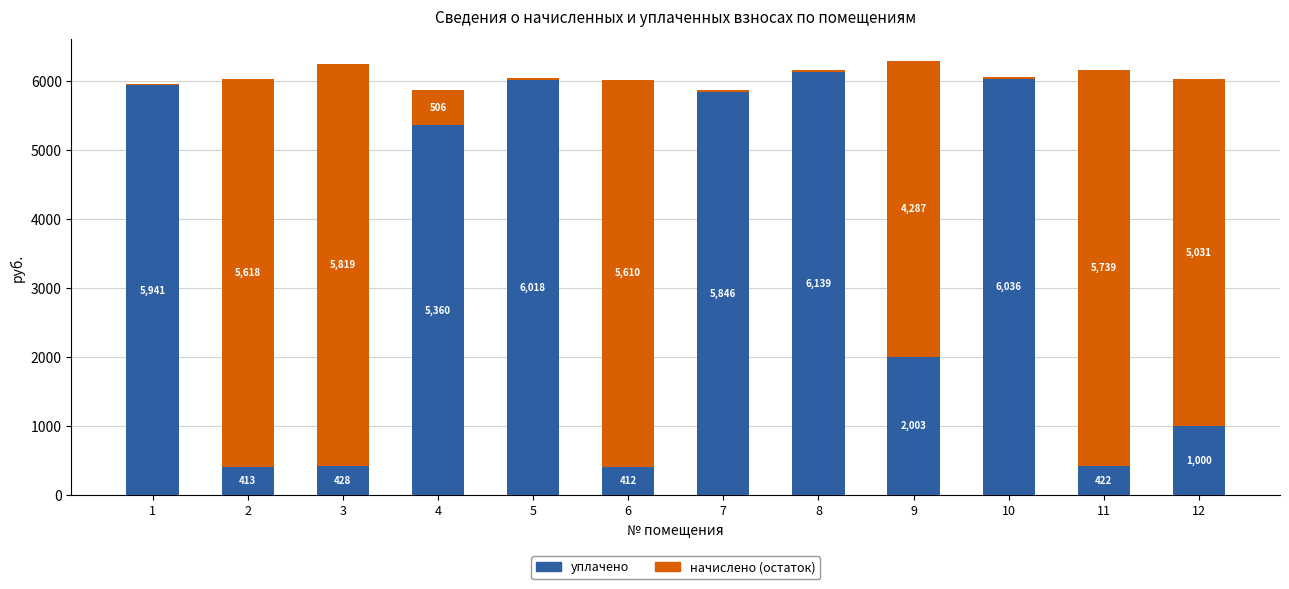

At which category is the sum across all series the highest?

9